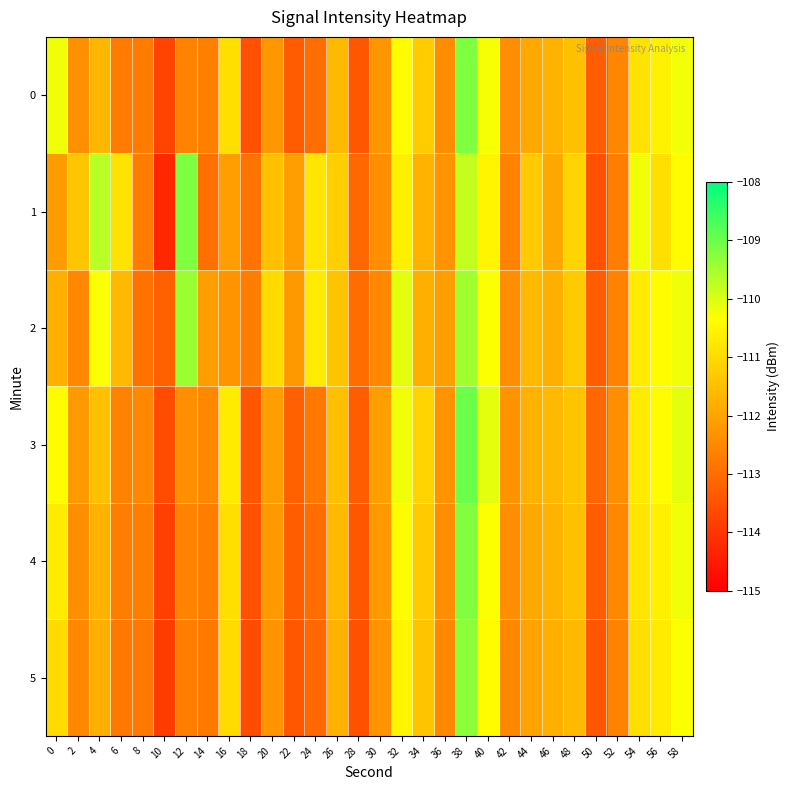

What is the total value across all series at 12?

-668.9